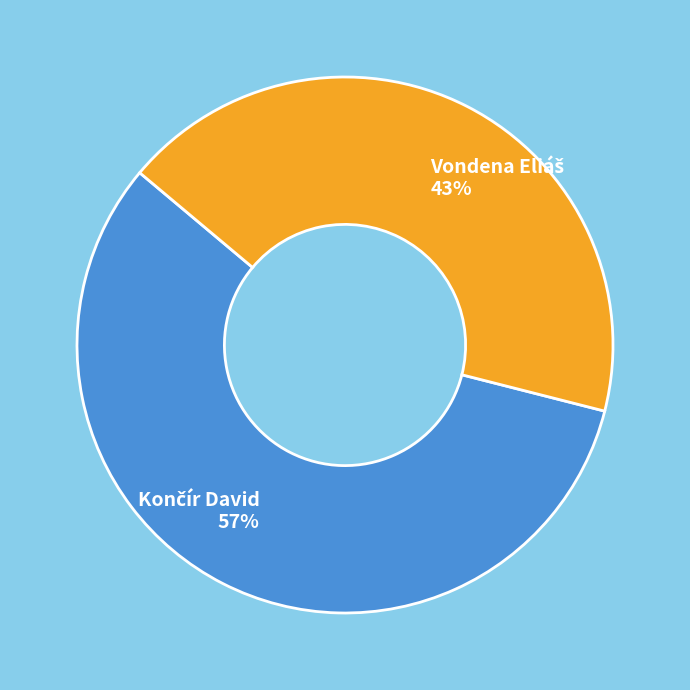

Does any single category account for the majority?

Yes